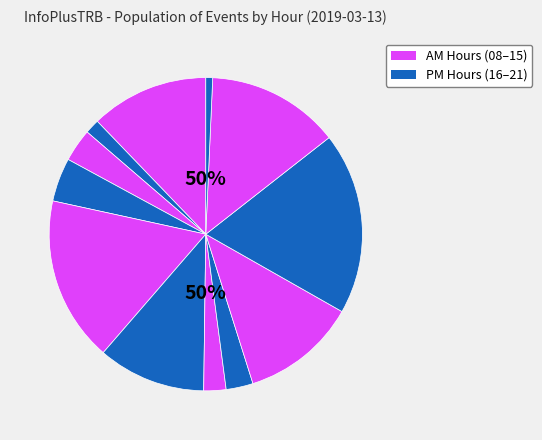

What is the smallest slice in the pie chart?

21:00